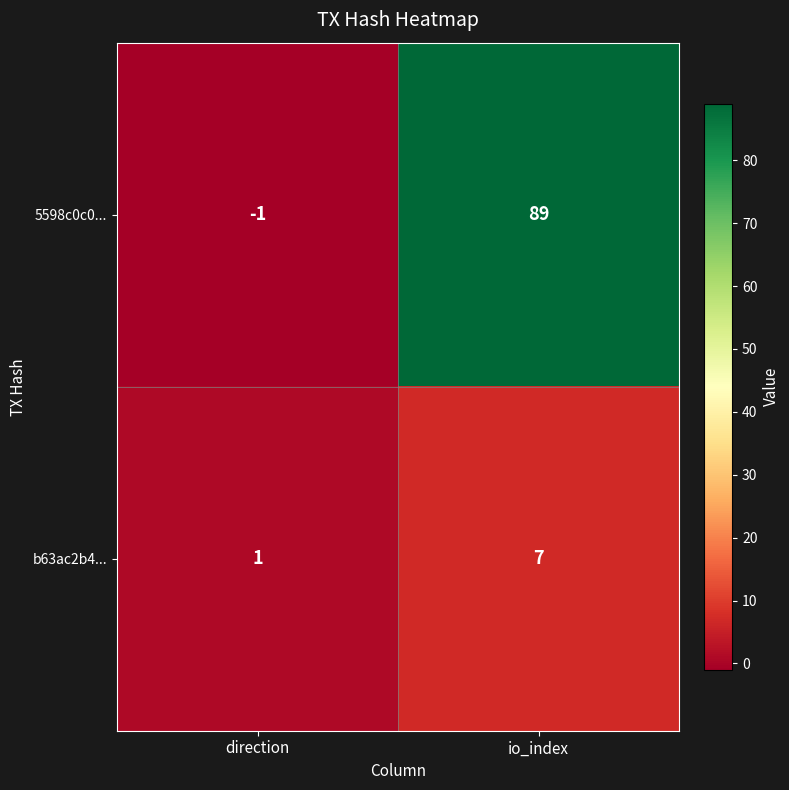

What is the maximum value shown in the chart?

89